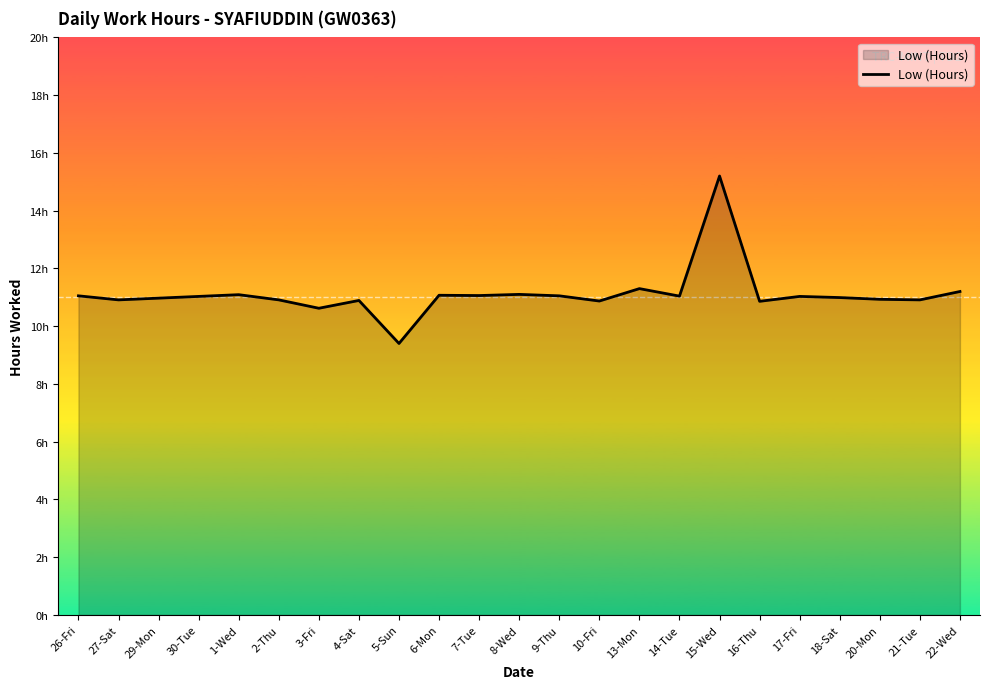

Does the chart display data point markers on the line(s)?

No